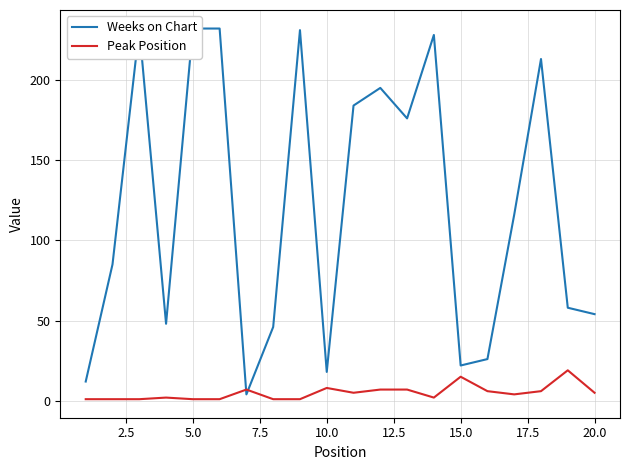

What is the maximum value for Peak Position?

19